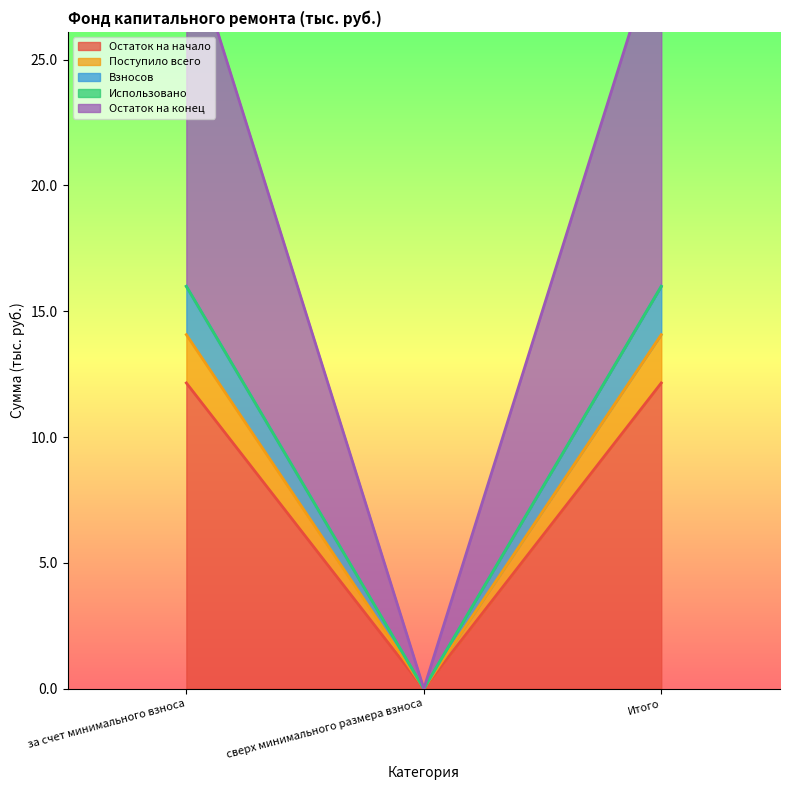

What is the sum of the Взносов values at за счет минимального взноса and Итого?

32.0